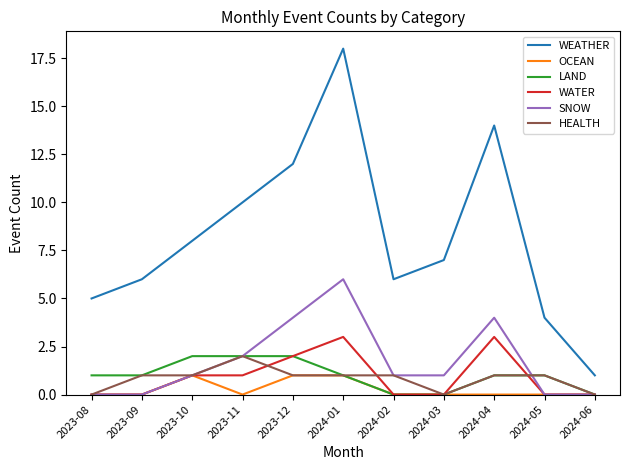

What is the greatest value displayed?

18